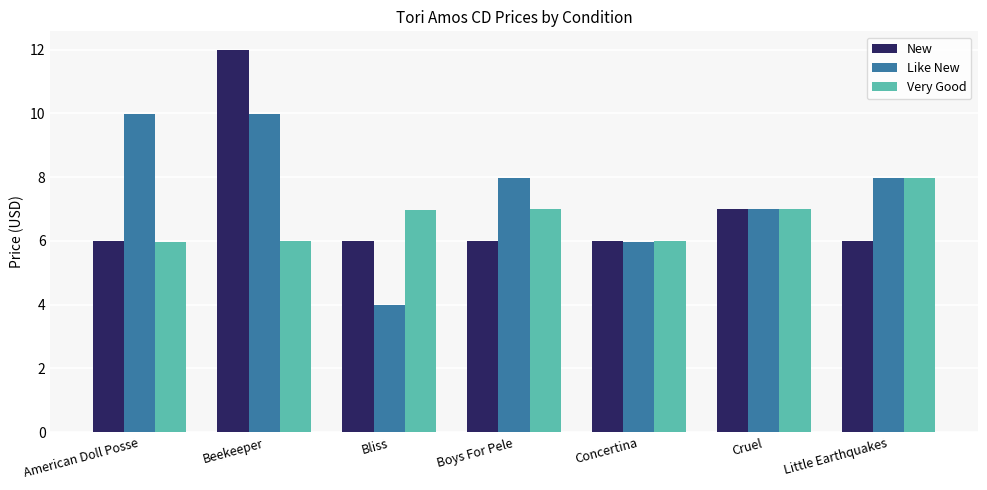

At which category does the chart reach its peak across all series?

Beekeeper